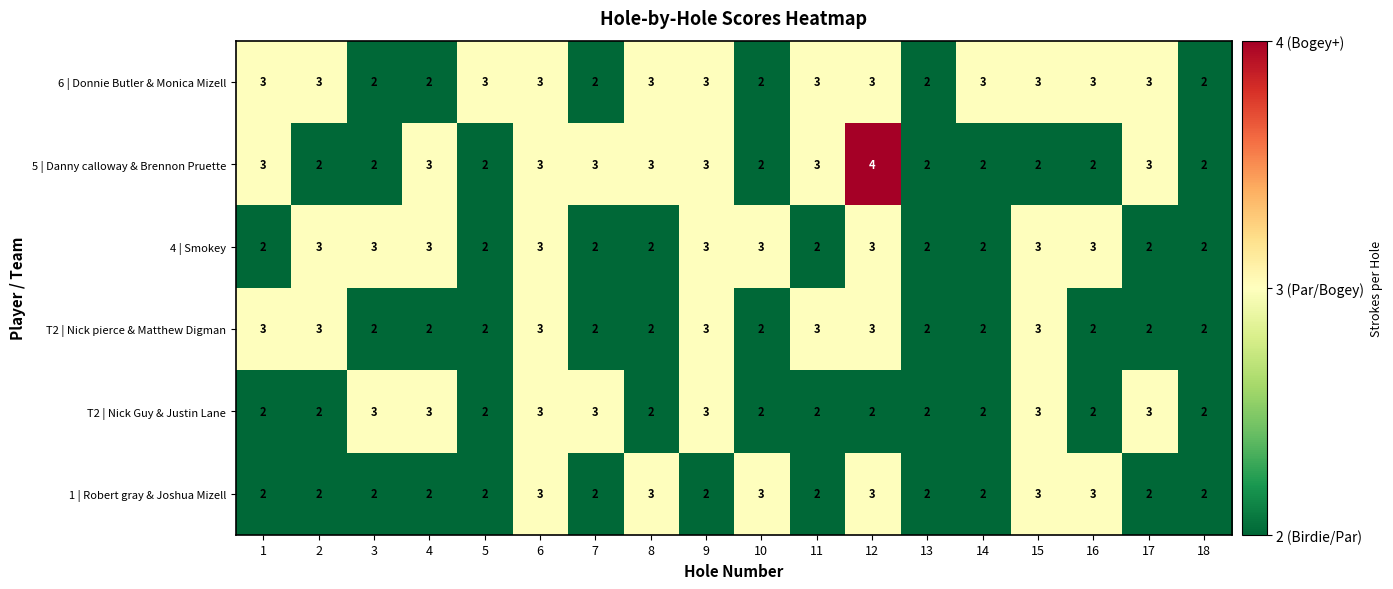

What is the average value of the 6 | Donnie Butler & Monica Mizell series?

3